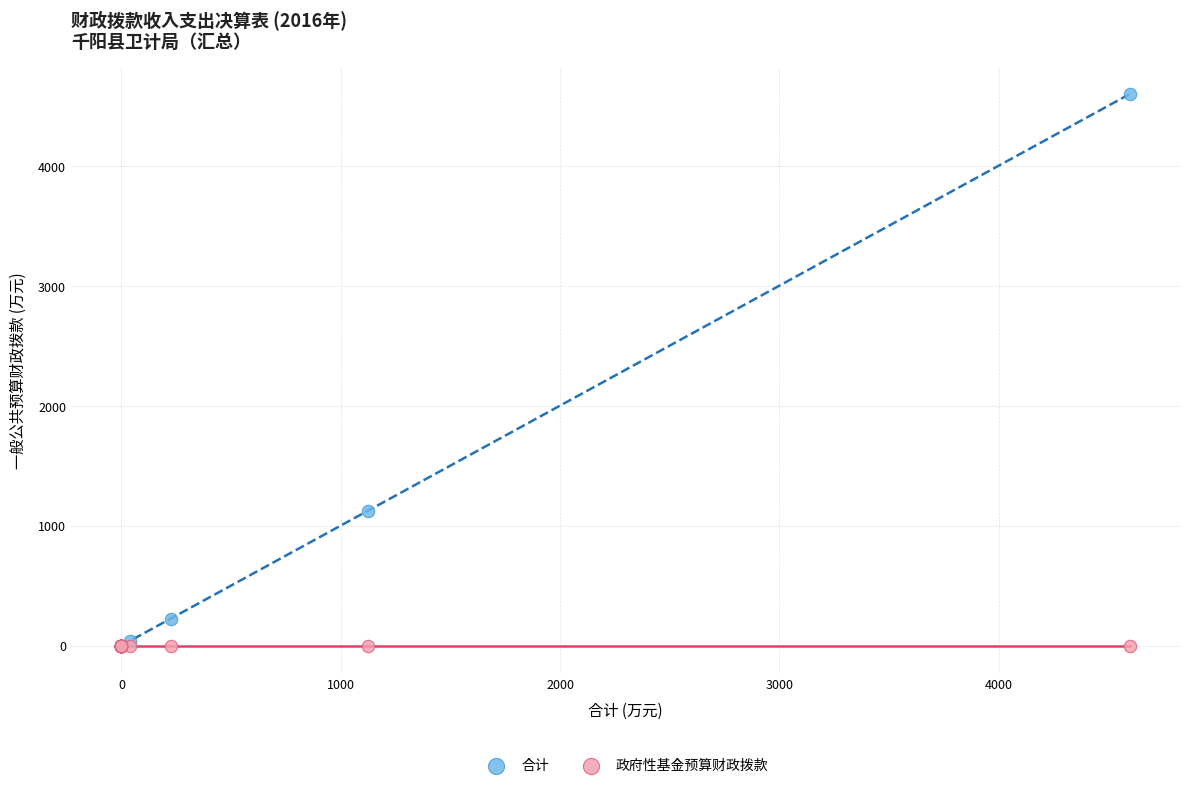

What are all the series names shown in the legend?

合计, 政府性基金预算财政拨款